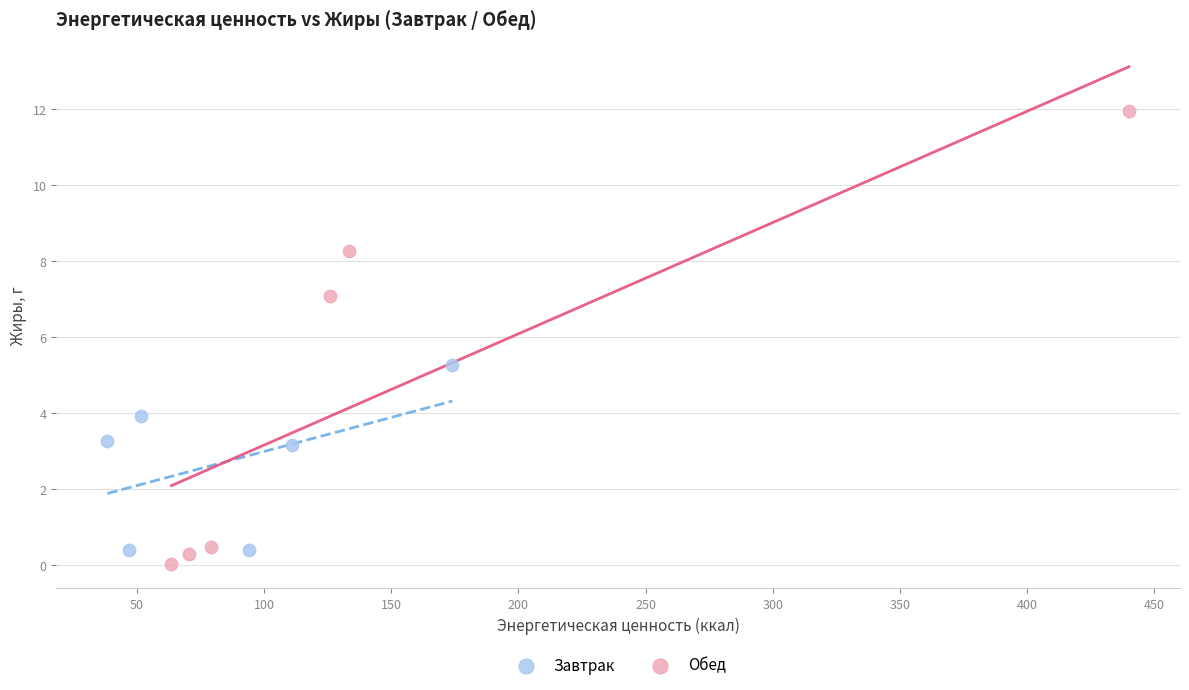

Which series contains the highest Y value?

Обед